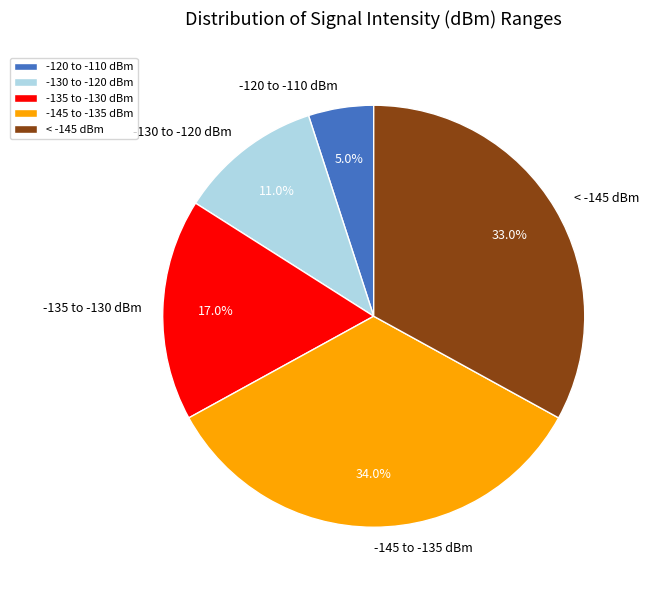

Which slice is the smallest?

-120 to -110 dBm